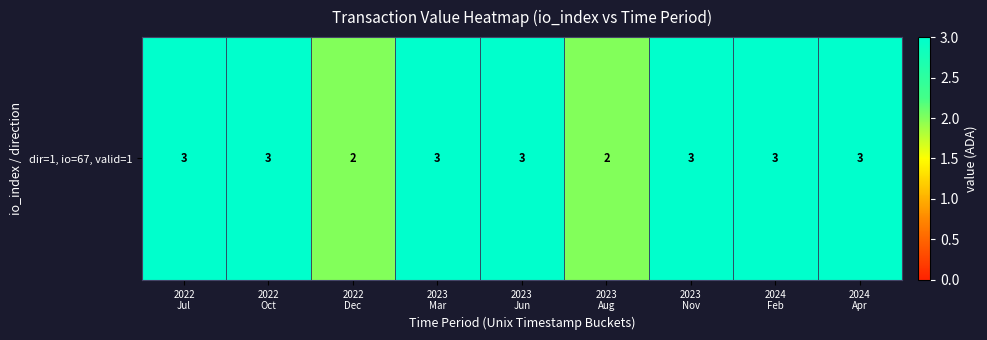

List the labels in order of value, smallest first.

2022
Dec, 2023
Aug, 2022
Jul, 2022
Oct, 2023
Mar, 2023
Jun, 2023
Nov, 2024
Feb, 2024
Apr